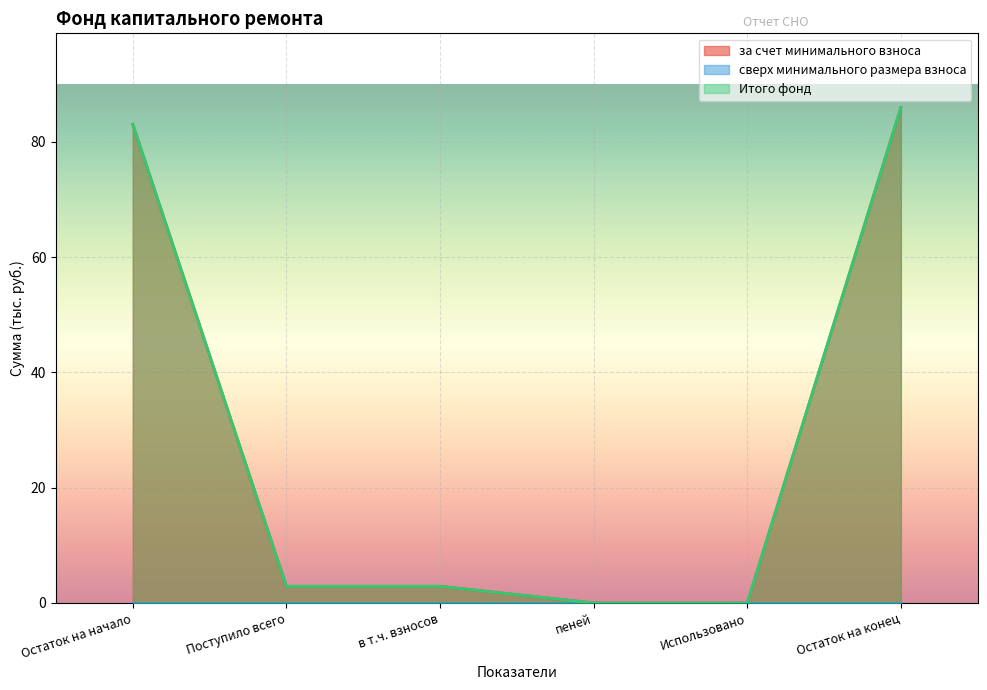

Rank the categories by Итого фонд value from lowest to highest.

пеней, Использовано, Поступило всего, в т.ч. взносов, Остаток на начало, Остаток на конец